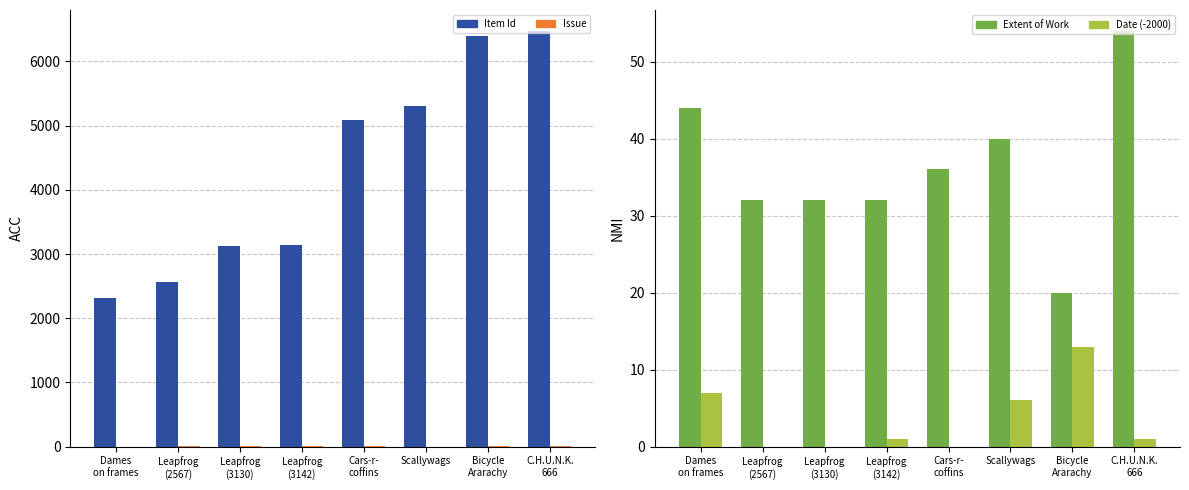

Which series has the widest spread of values?

Item Id